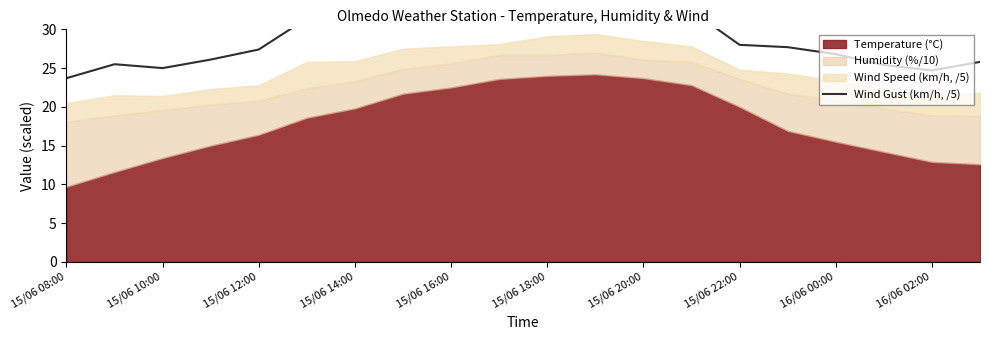

Is it true that the value at 15/06 14:00 is 17.7?

False